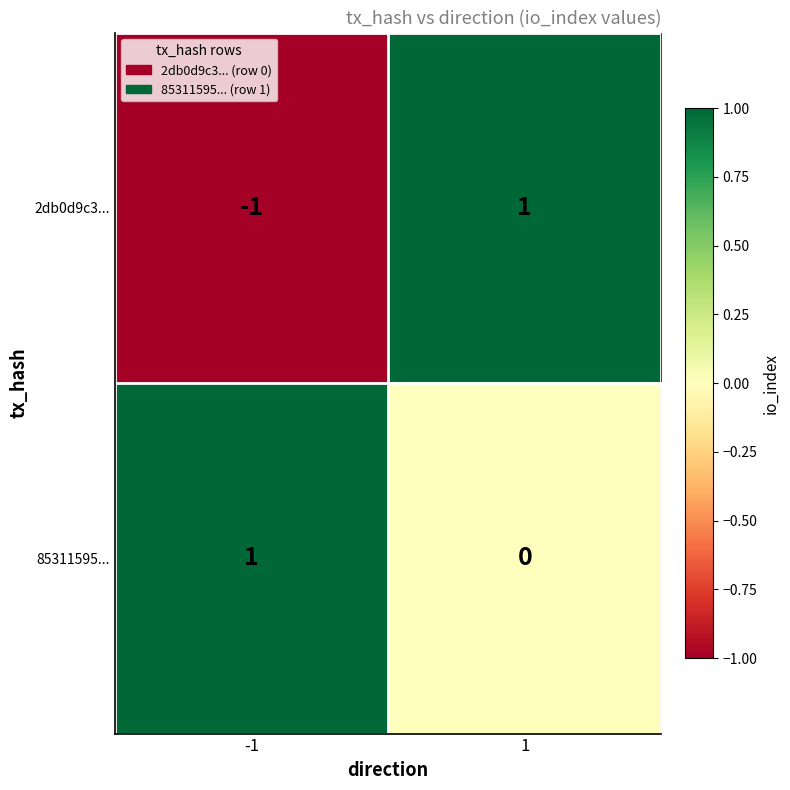

Which series has the largest range (max minus min)?

2db0d9c3...